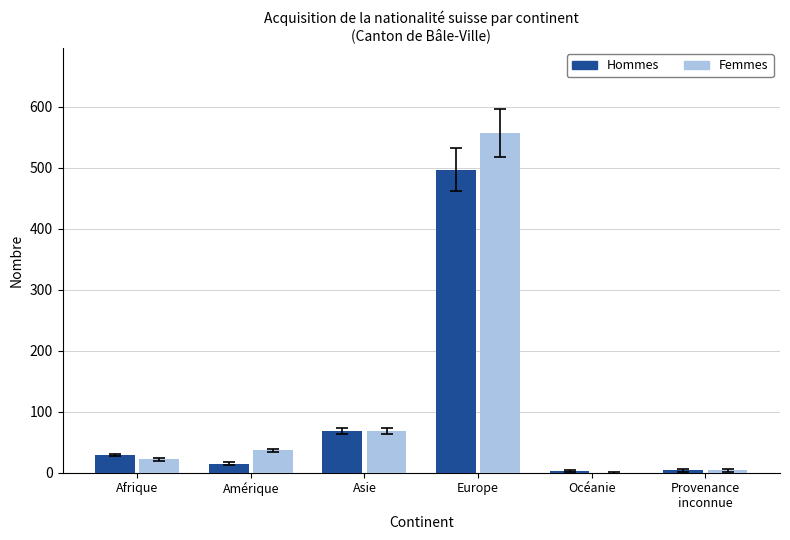

Which series has the largest range (max minus min)?

Femmes